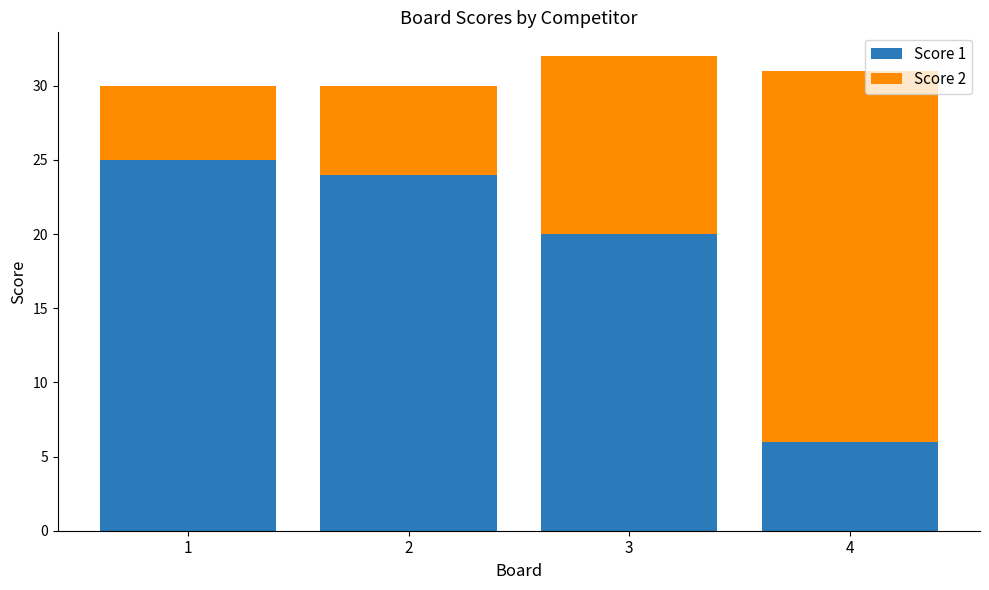

Reading left to right, transcribe the values for Score 1.

1=25	2=24	3=20	4=6